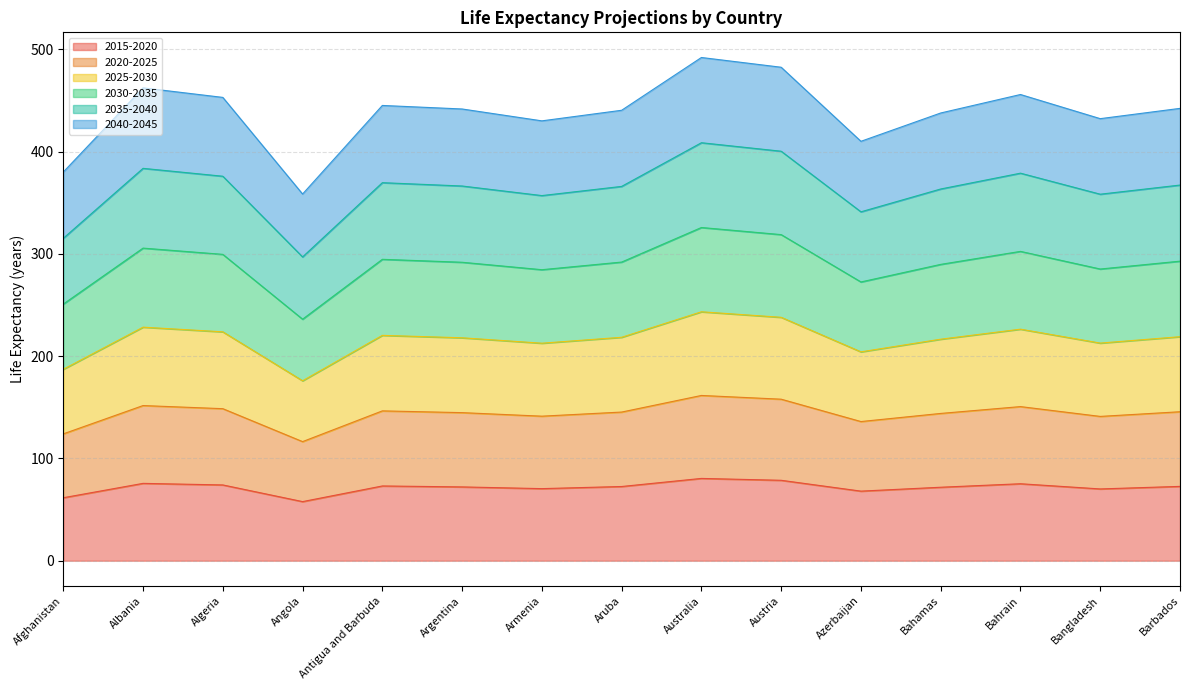

What is the greatest value displayed?

492.0